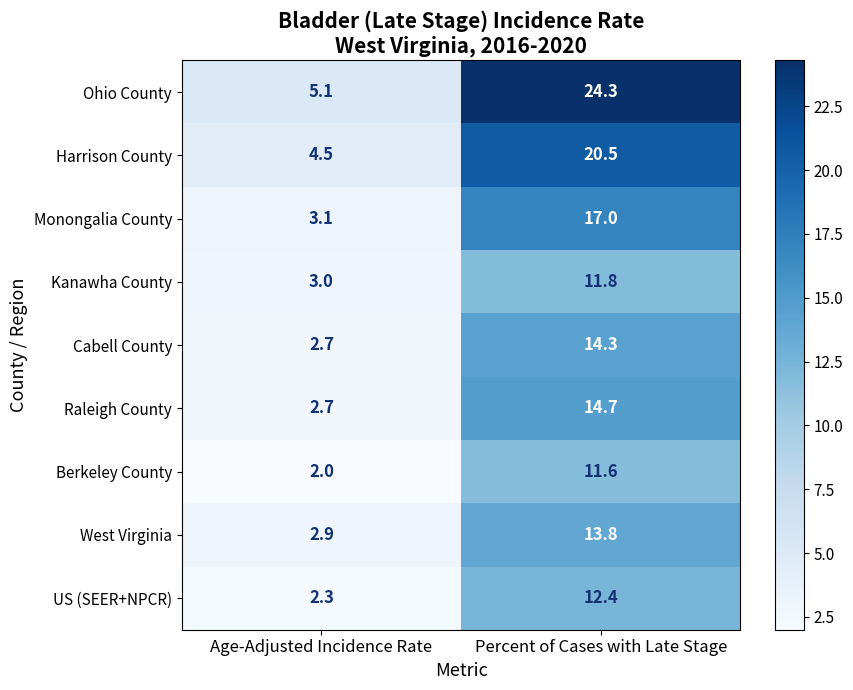

What is the difference between the highest and lowest values at Percent of Cases with Late Stage?

12.7